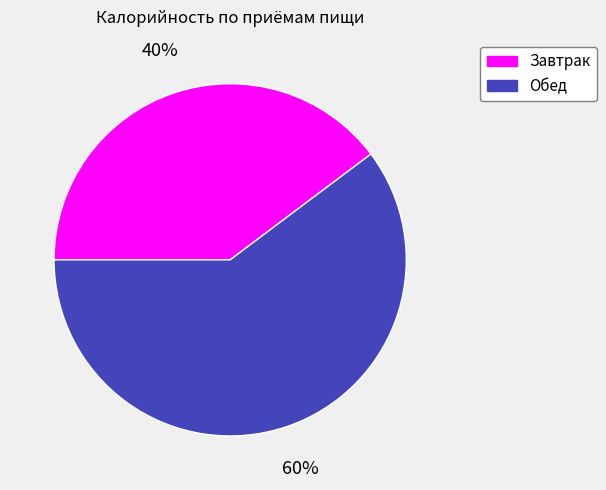

Which category accounts for the majority?

Обед